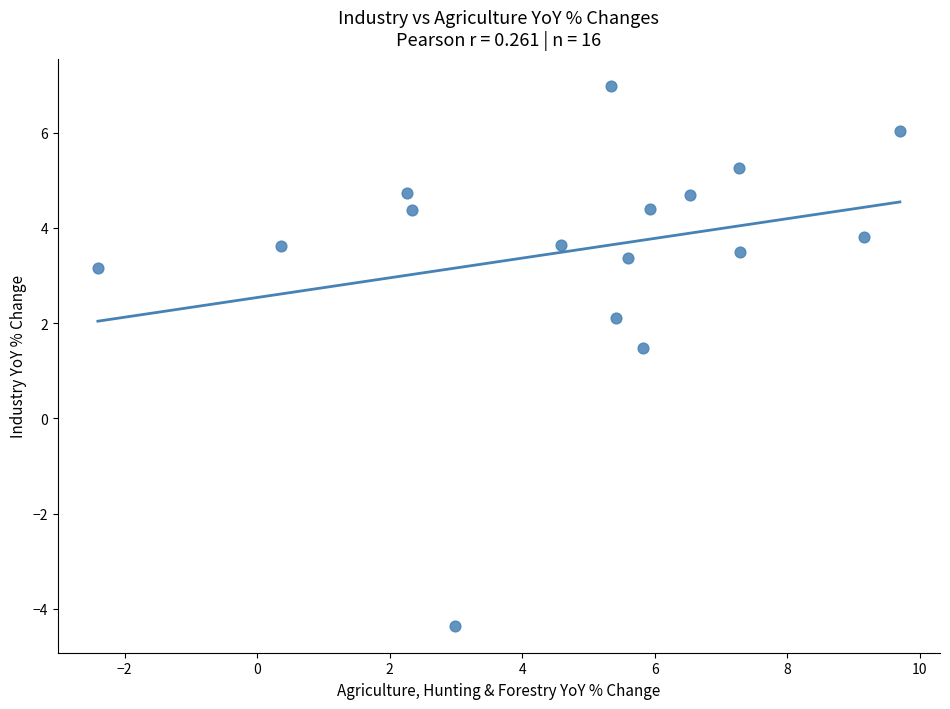

What Y value in the scatter plot is closest to 1?

1.5